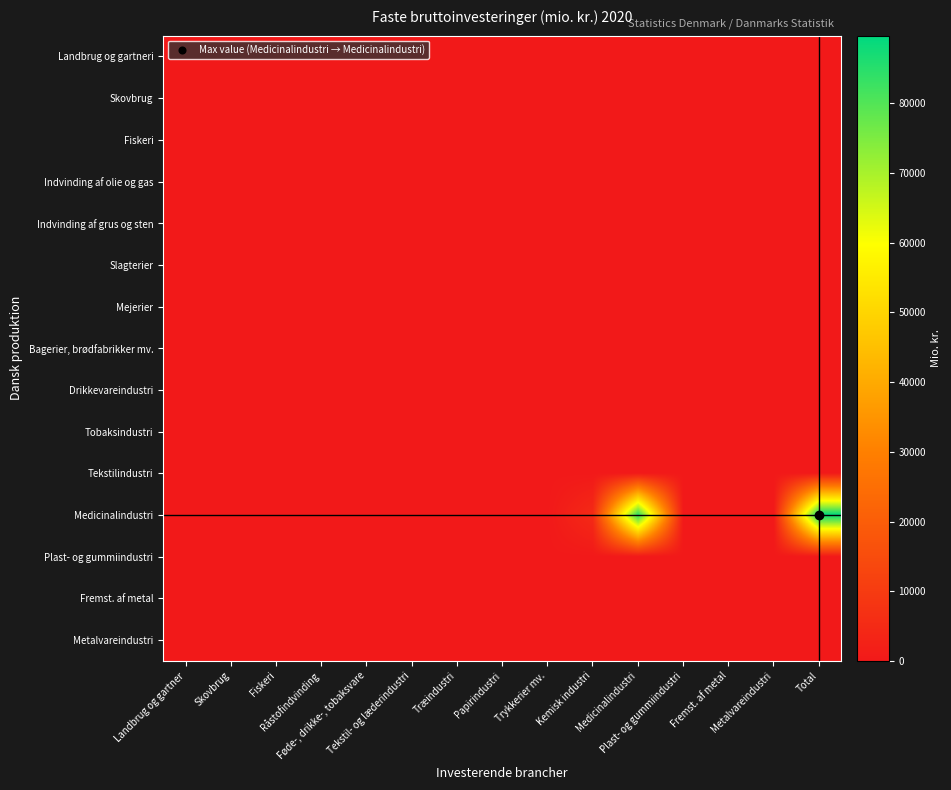

Which has a higher value, Skovbrug or Landbrug og gartner?

Skovbrug